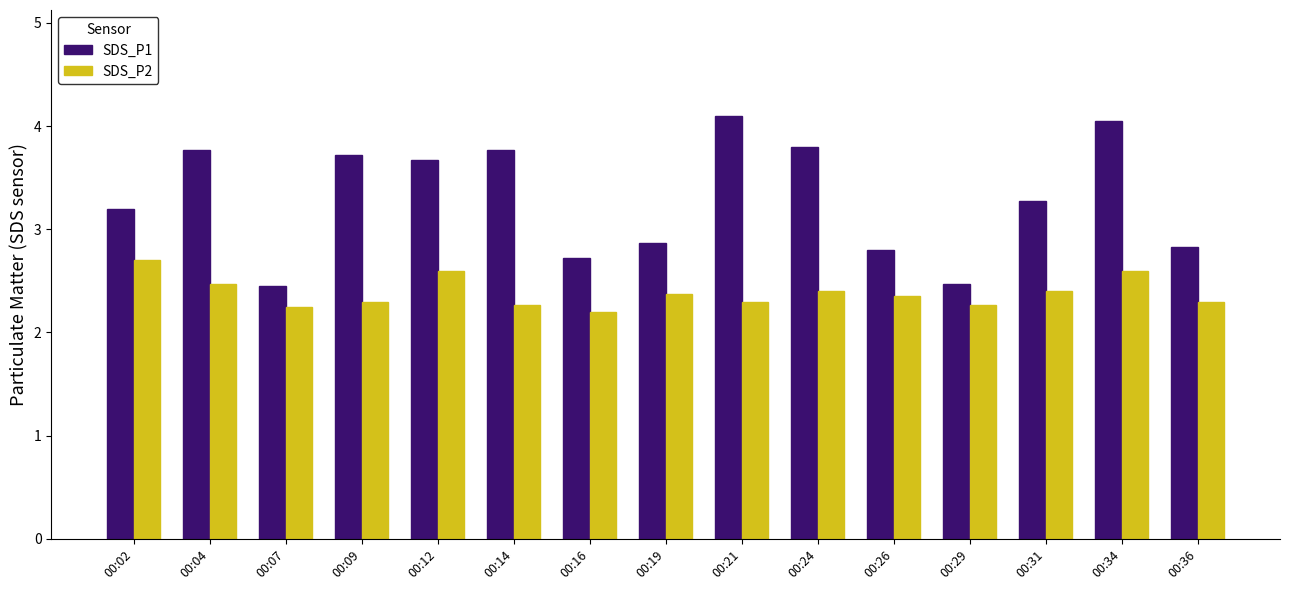

Which series has the widest spread of values?

SDS_P1